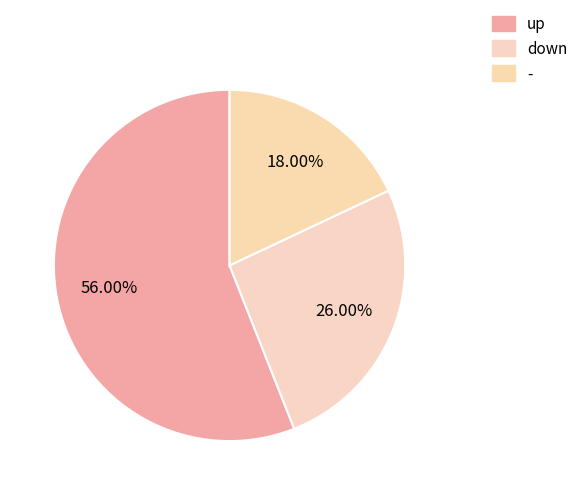

What is the smallest slice in the pie chart?

-